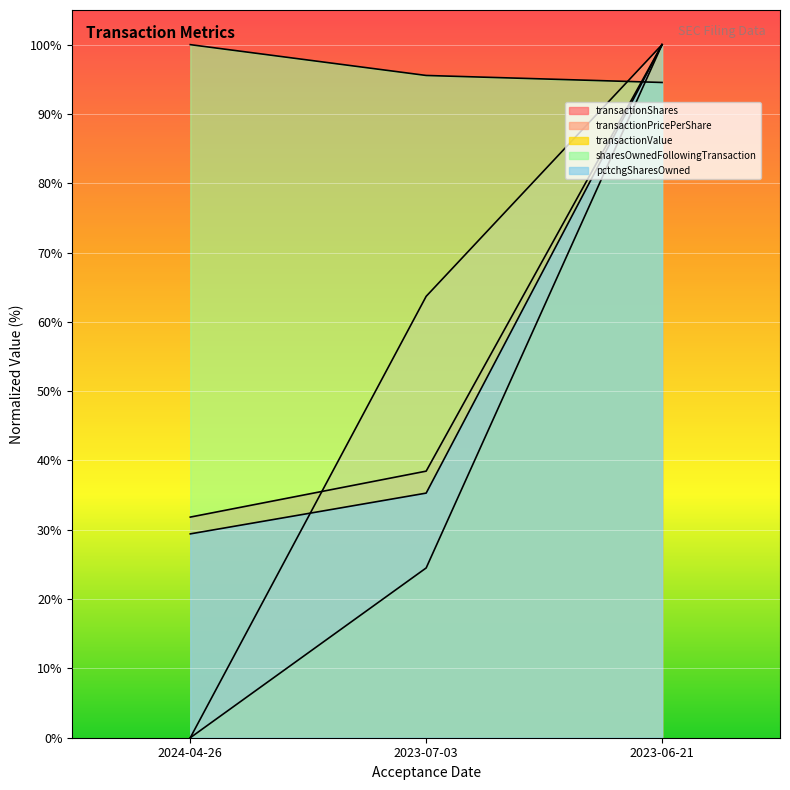

Which series has the widest spread of values?

transactionPricePerShare